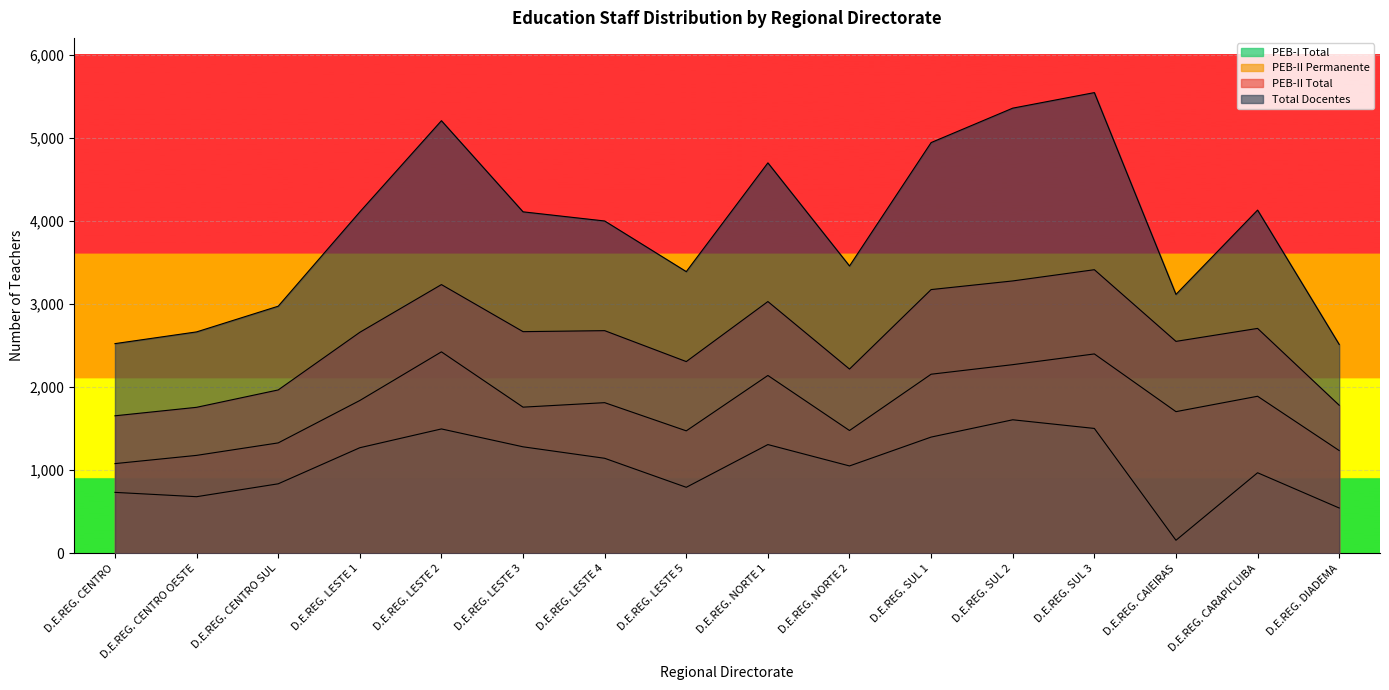

The value of PEB-II Permanente at D.E.REG. LESTE 2 is 2424. True or false?

True